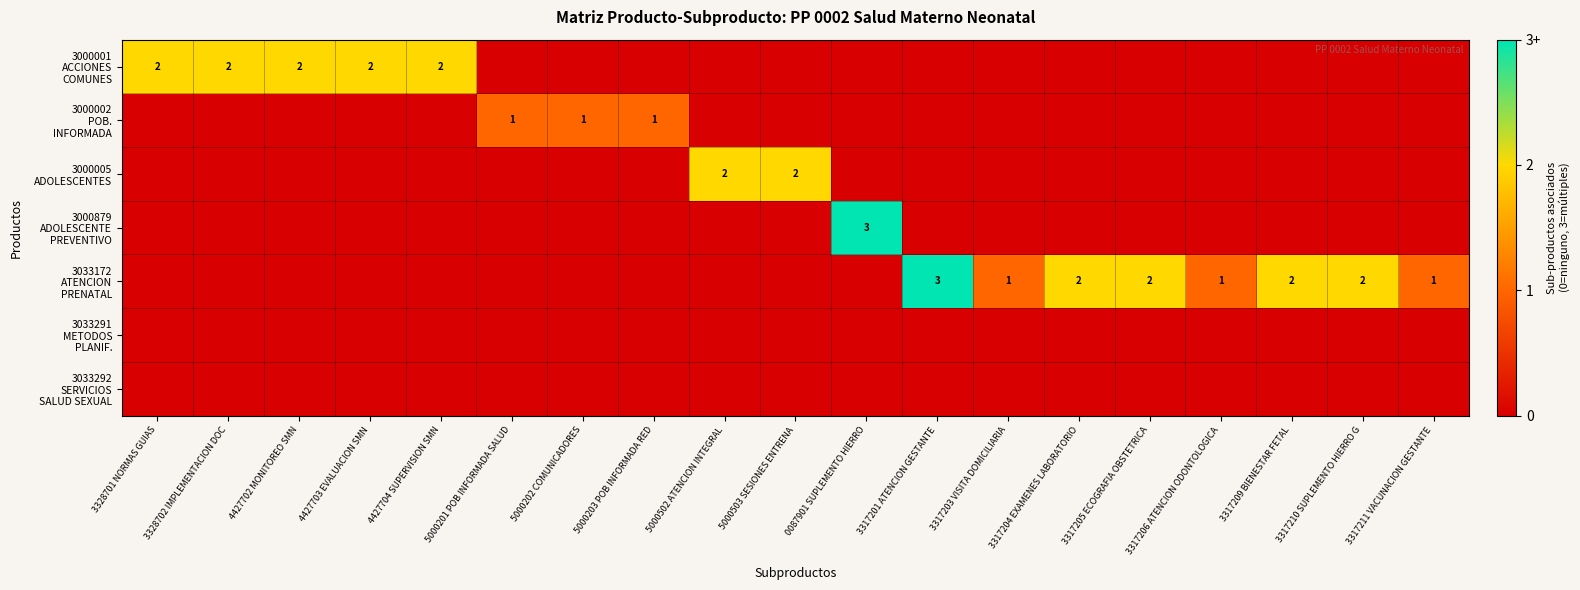

Between 3317206 ATENCION ODONTOLOGICA and 3317210 SUPLEMENTO HIERRO G, which series saw the biggest shift?

3033172 ATENCION PRENATAL